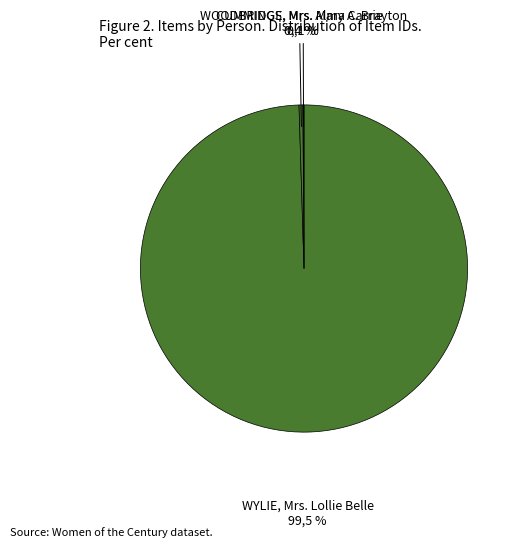

What percentage is NOT represented by WOODBRIDGE, Mrs. Mary A. Brayton?

99.9%